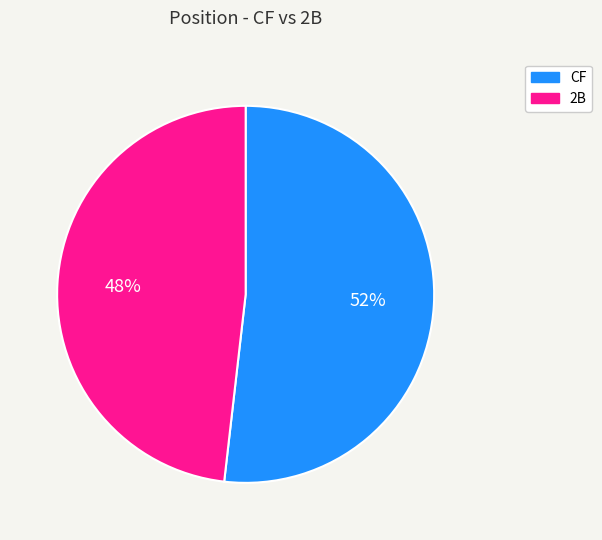

Does any single category account for the majority?

Yes